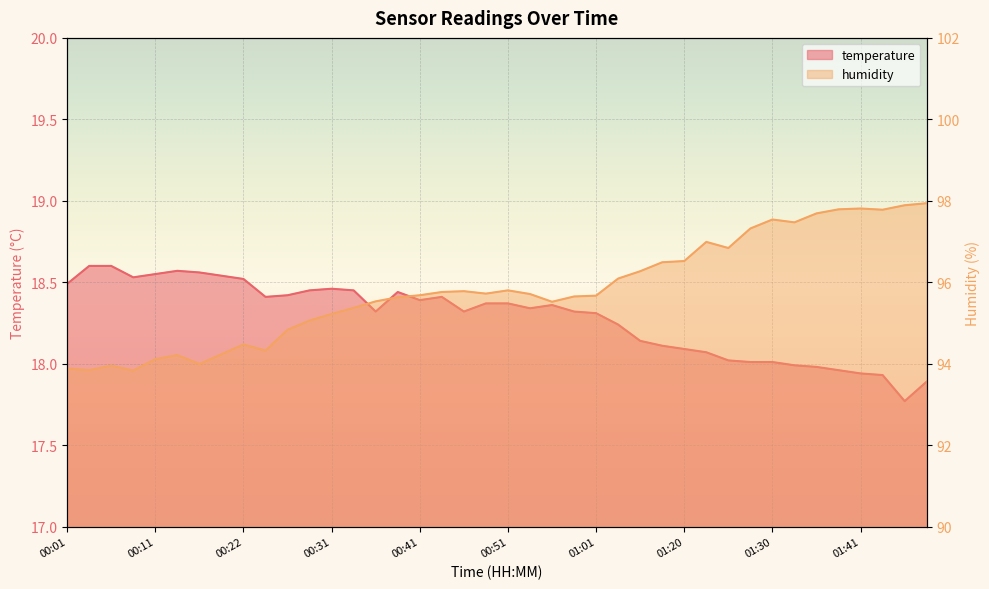

How many data points does each series have?

40